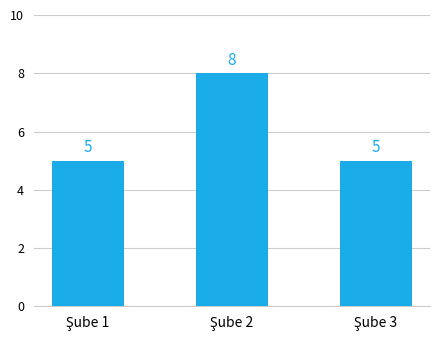

Reading left to right, extract all data points from this chart.

5	8	5